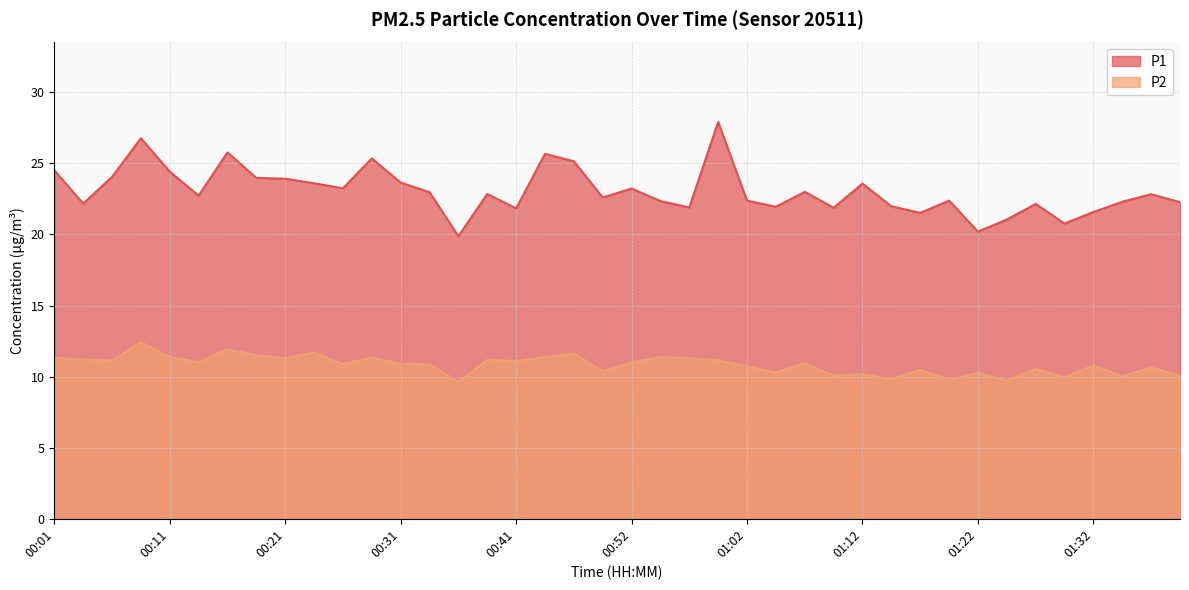

Which category has the highest value in the P2 series?

00:09